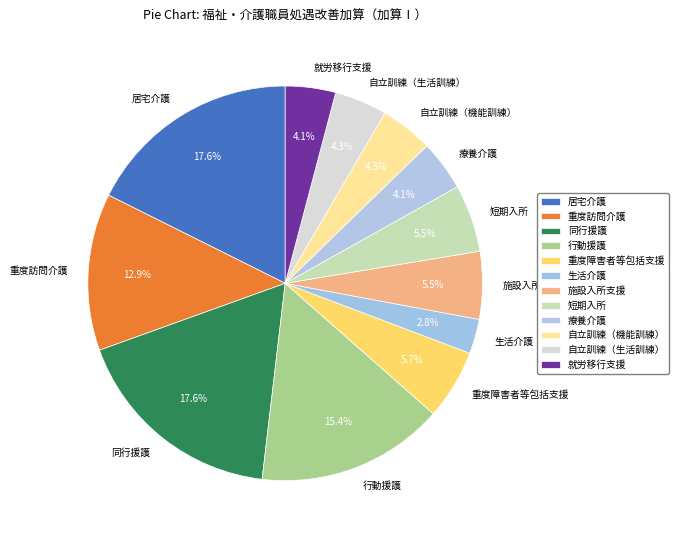

To the nearest percent, what portion does 自立訓練（生活訓練） represent?

4%